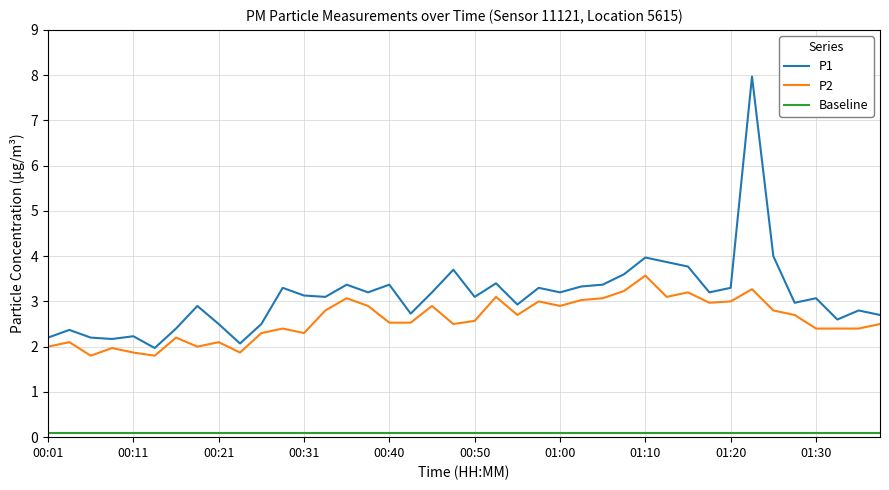

What is the highest value of the P1 series?

8.0